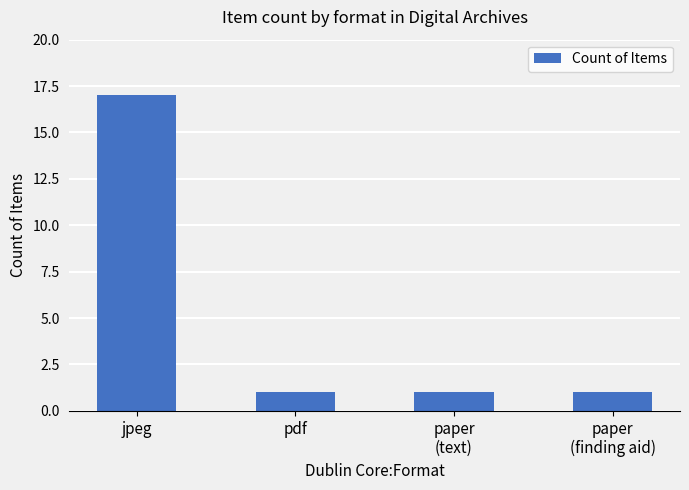

Between jpeg and paper
(finding aid), which is larger?

jpeg